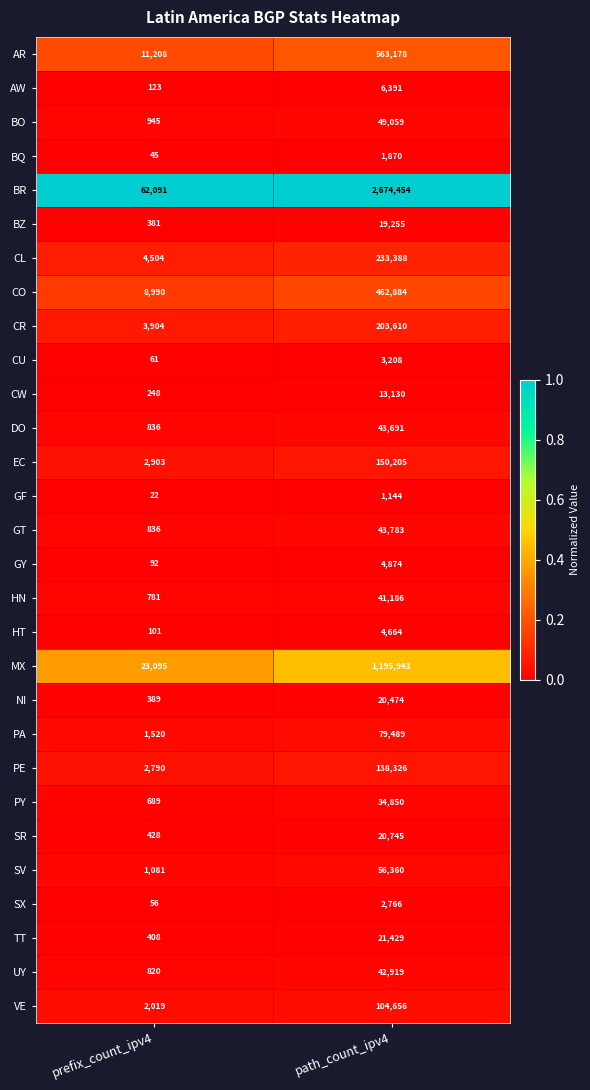

Which category has the highest value across all series?

path_count_ipv4